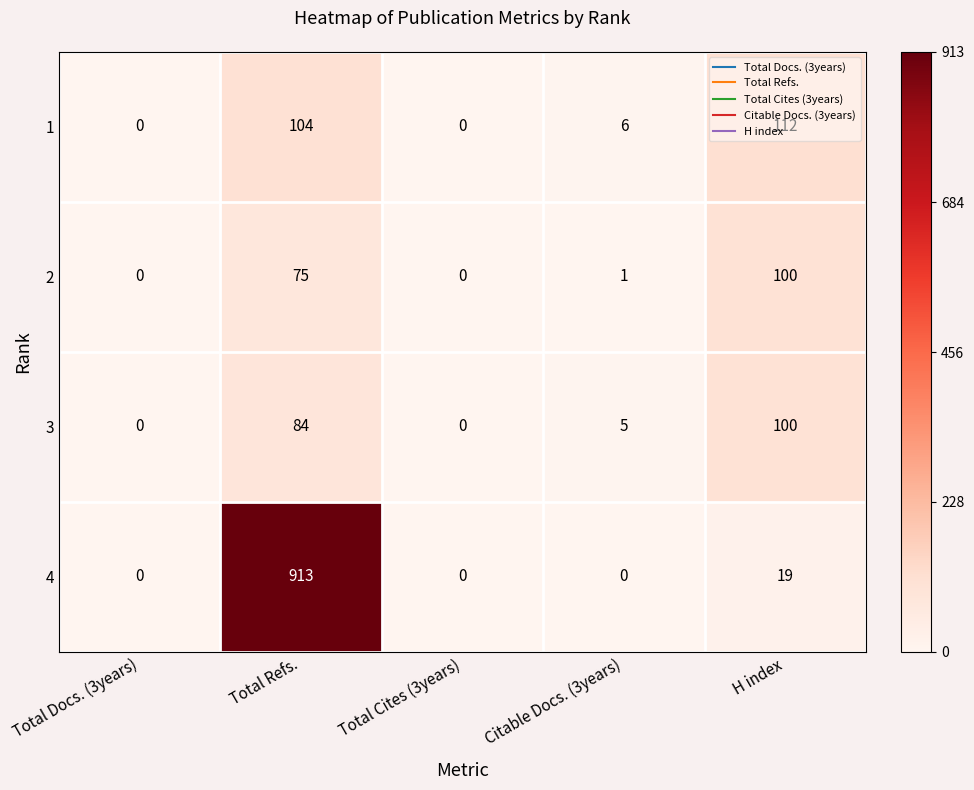

The value of 3 at Total Refs. is 31. True or false?

False